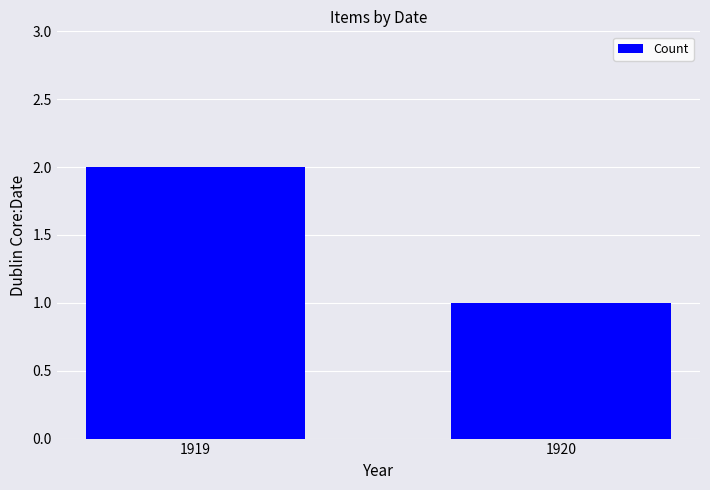

How many values are below 2?

1